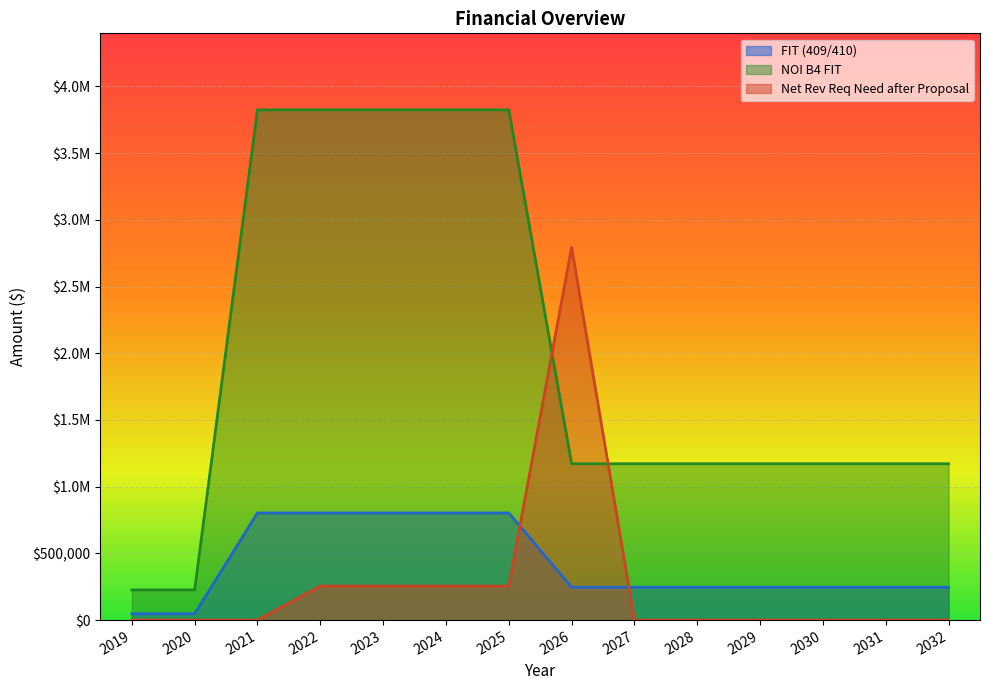

At 2021, list the series in order from largest to smallest.

NOI B4 FIT, FIT (409/410), Net Rev Req Need after Proposal